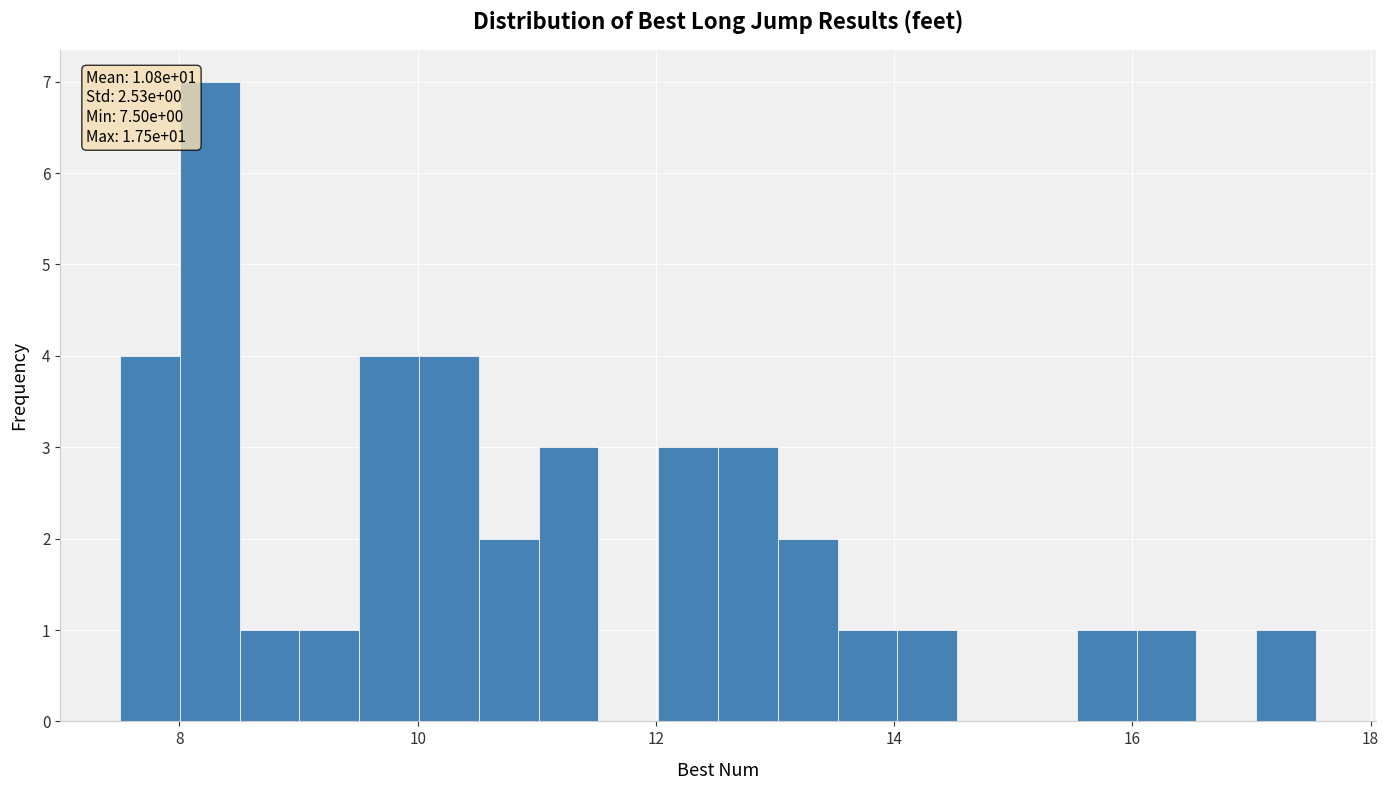

Read against the x-axis, roughly where is the centre of the tallest bar?

8.2